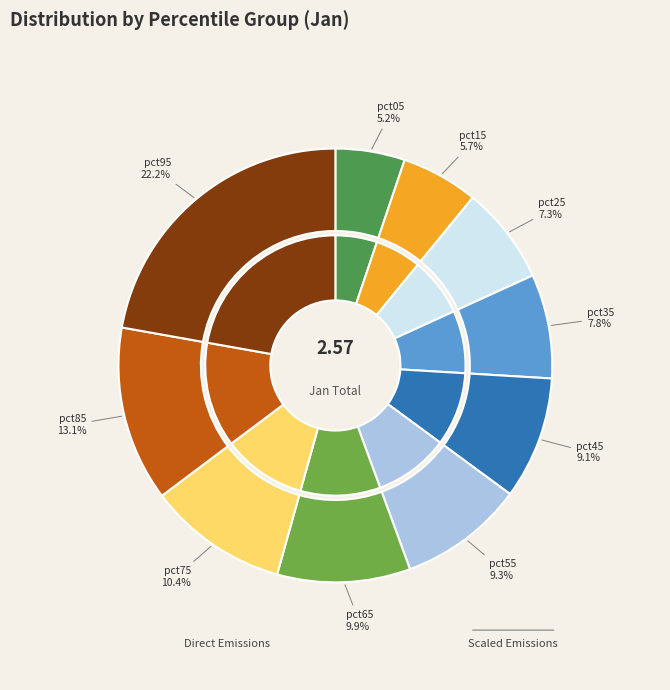

Count the number of slices in the pie.

10